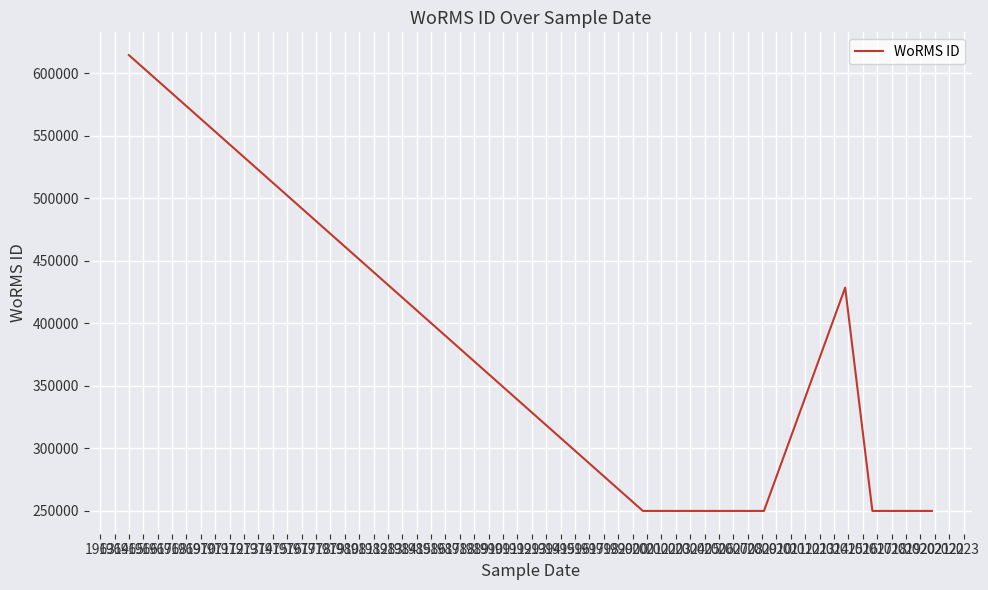

What is the difference between the maximum and second lowest values?

364969